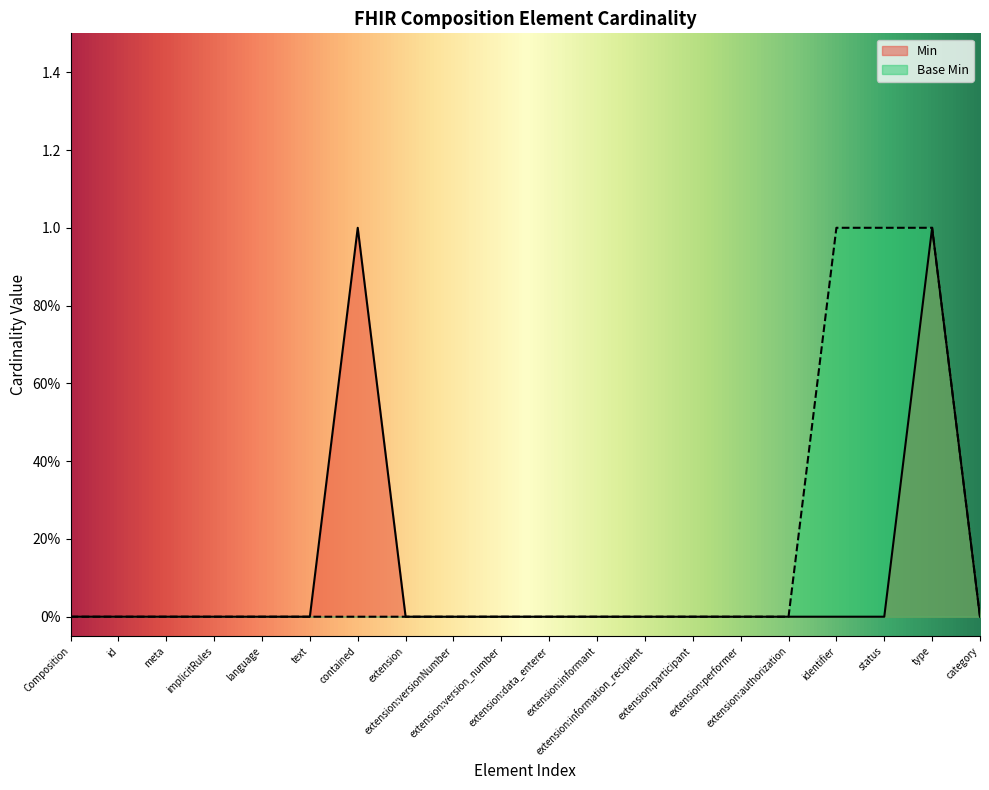

What is the highest value of the Min series?

1